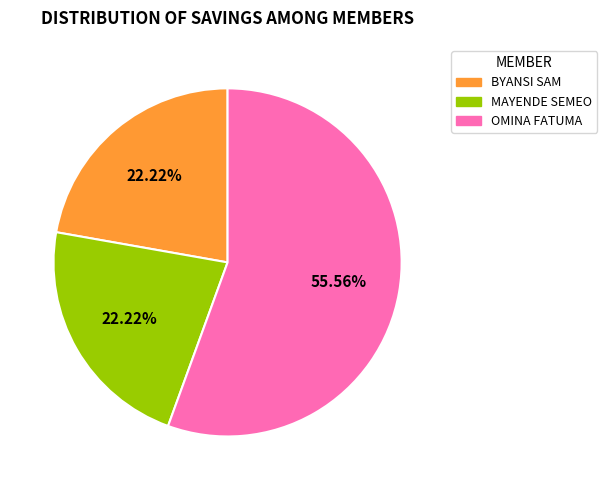

How many segments does this pie chart have?

3